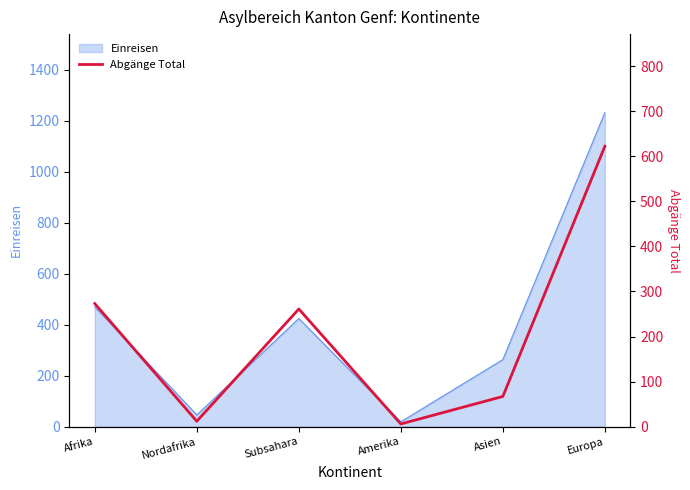

List the labels in order of value, largest first.

Europa, Afrika, Subsahara, Asien, Nordafrika, Amerika